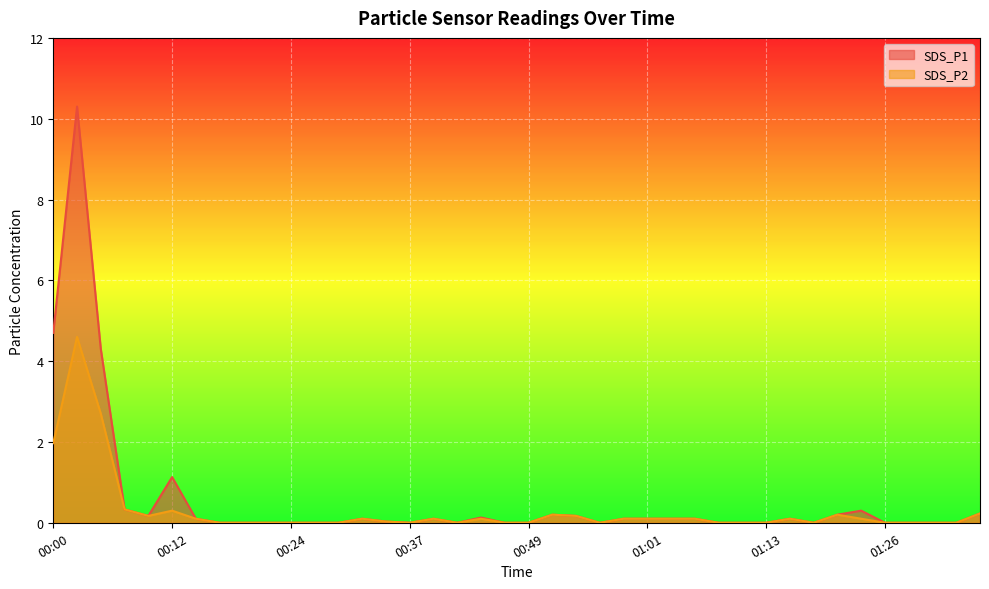

How many values in the SDS_P2 series exceed 0?

21